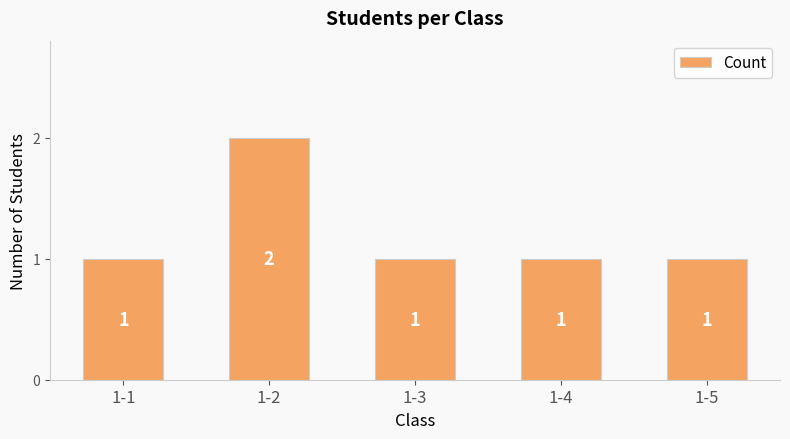

The chart shows a value of 2 at 1-2. True or false?

True